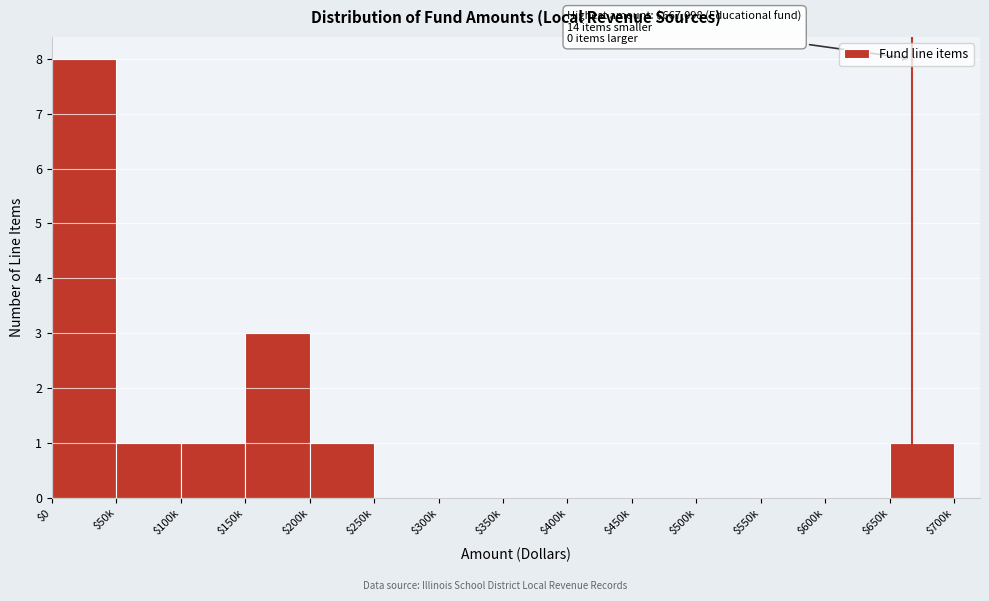

What is the sum of all values?

15